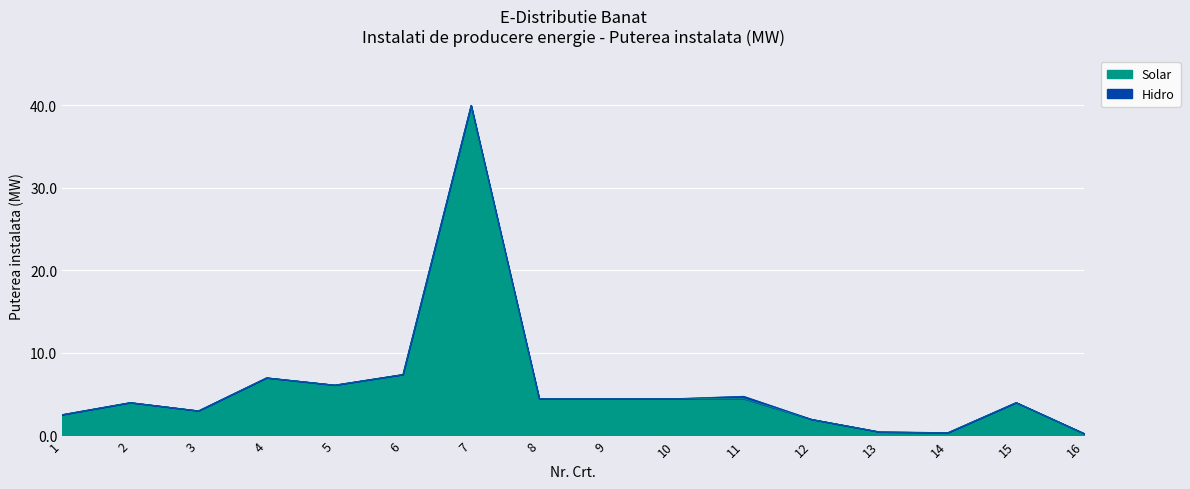

What is the sum of all values?

94.9